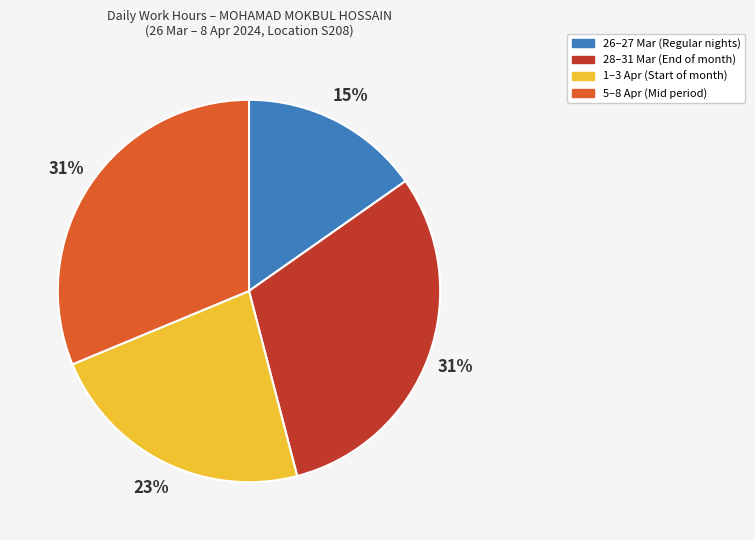

To the nearest percent, what is the average slice percentage?

25%